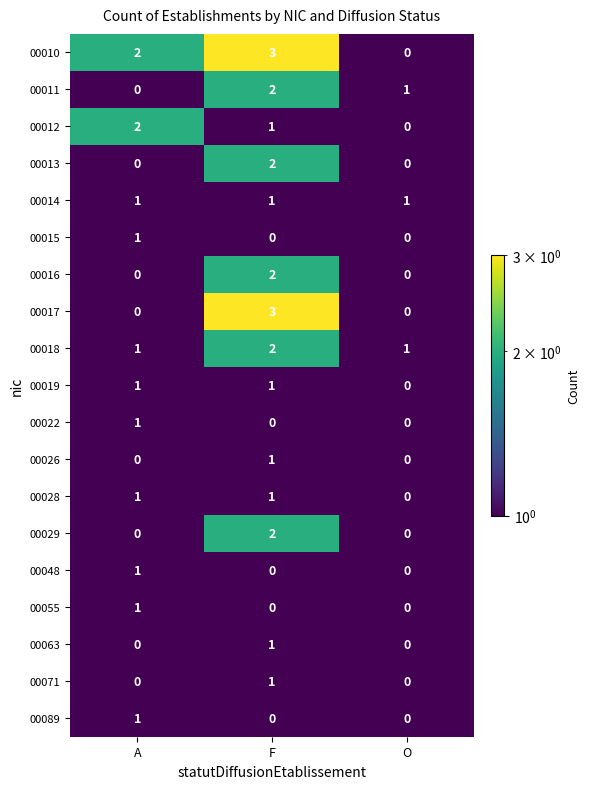

What is the sum of all 00017 values?

3